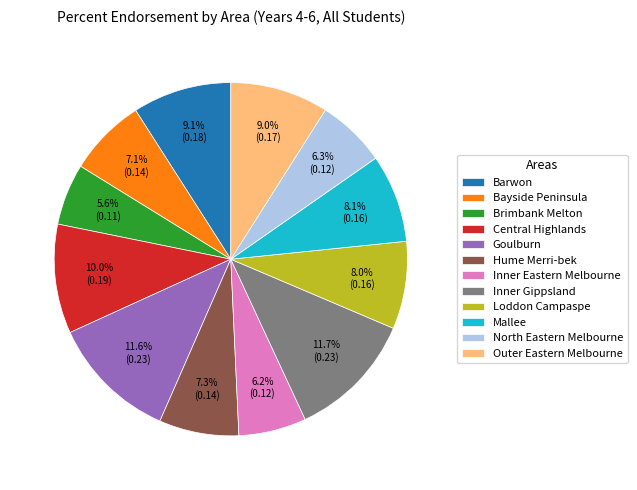

Which category has the smallest portion of the pie?

Brimbank Melton